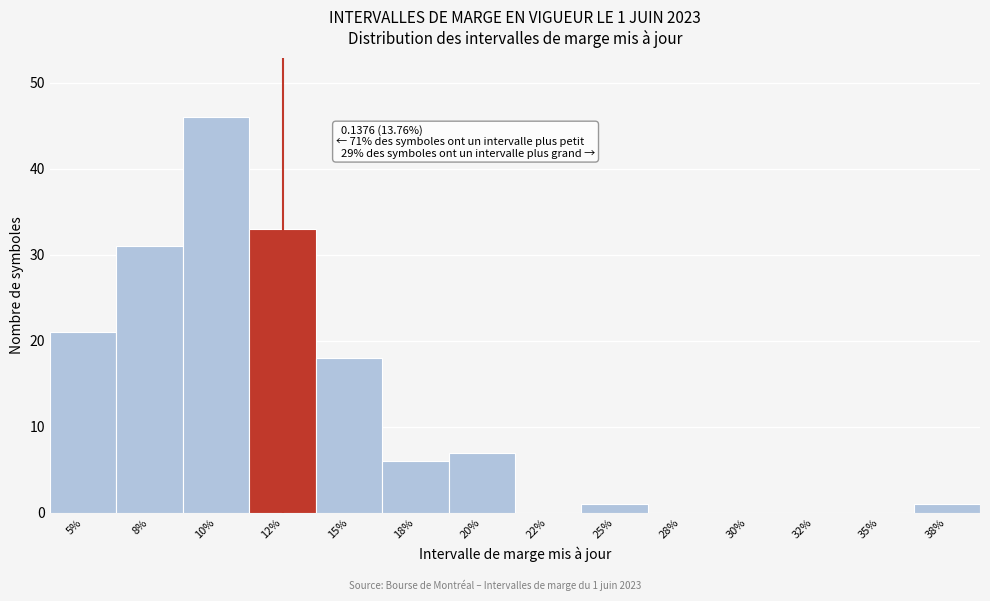

Reading left to right, transcribe all the data shown in this chart.

5%=21	8%=31	10%=46	12%=33	15%=18	18%=6	20%=7	22%=0	25%=1	28%=0	30%=0	32%=0	35%=0	38%=1